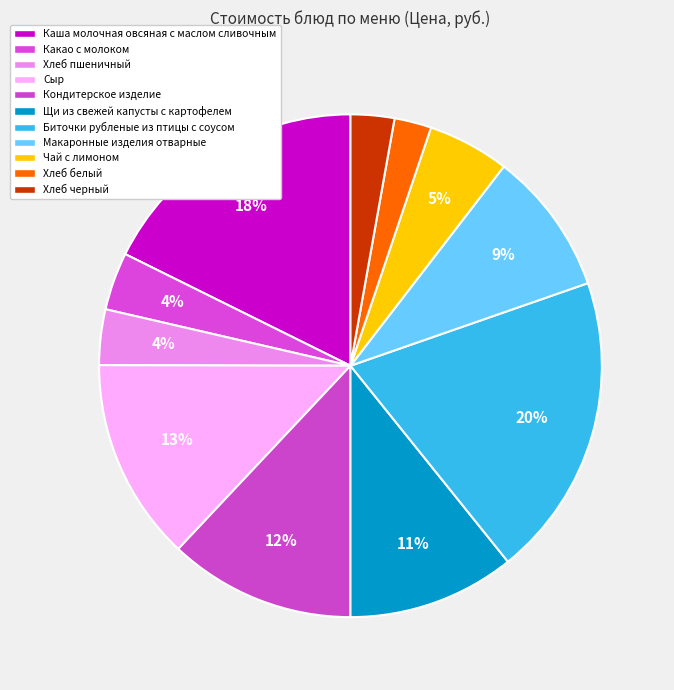

How many slices are in this pie chart?

11